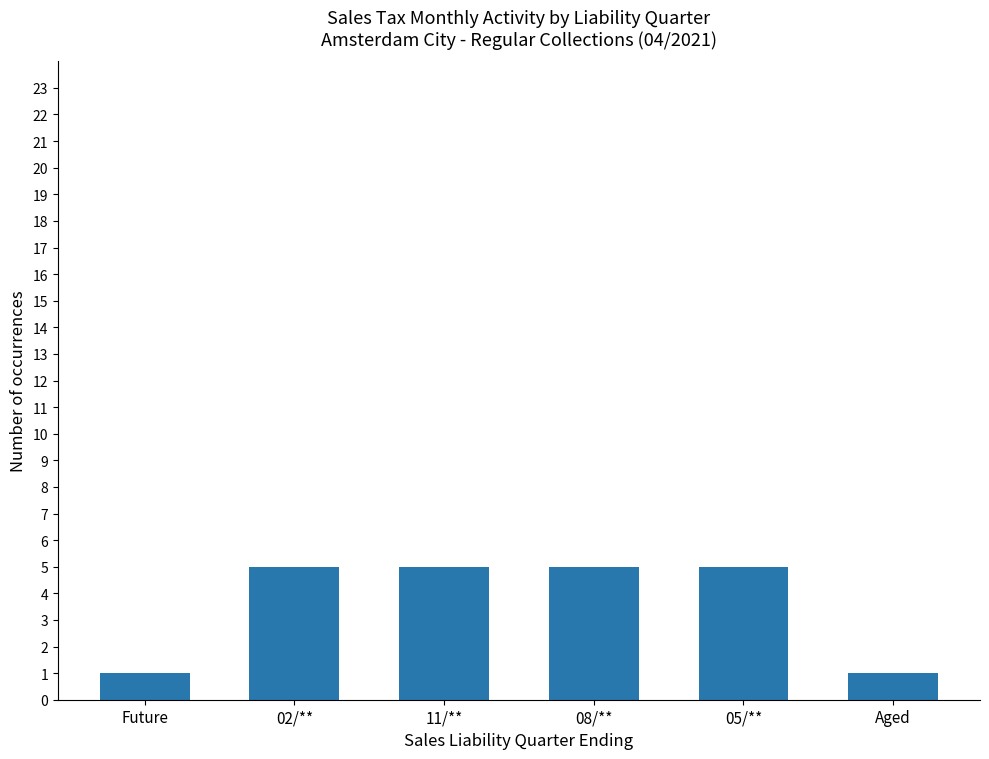

Is it true that the value at 05/** is 5?

True